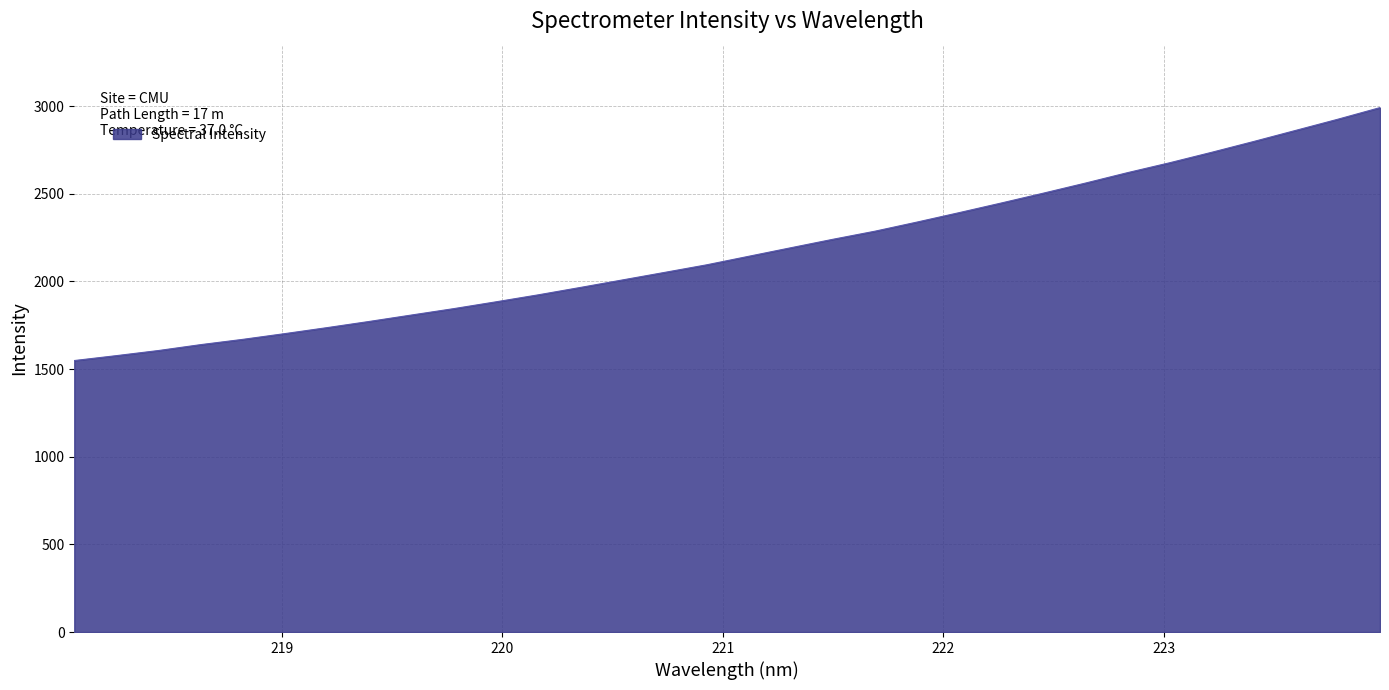

How many lines are shown in the chart?

1